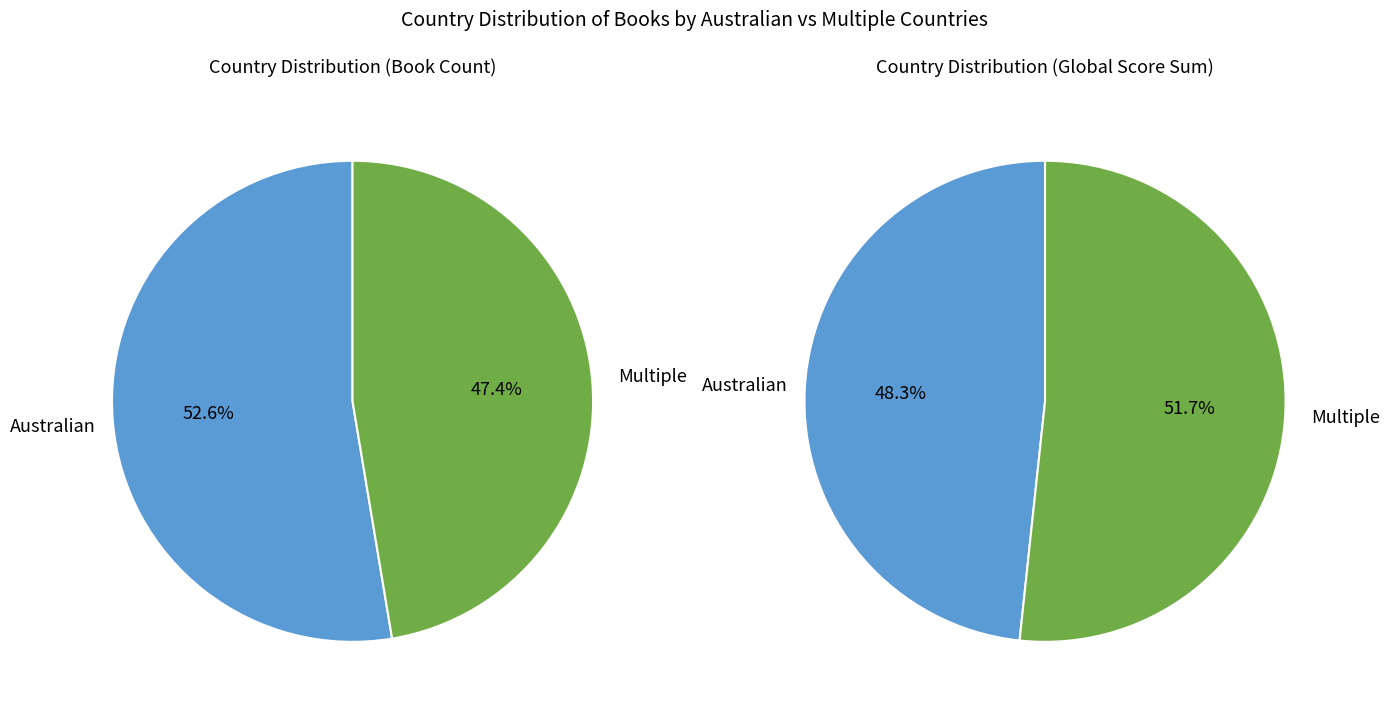

True or false: Australian accounts for 59% of the total.

False